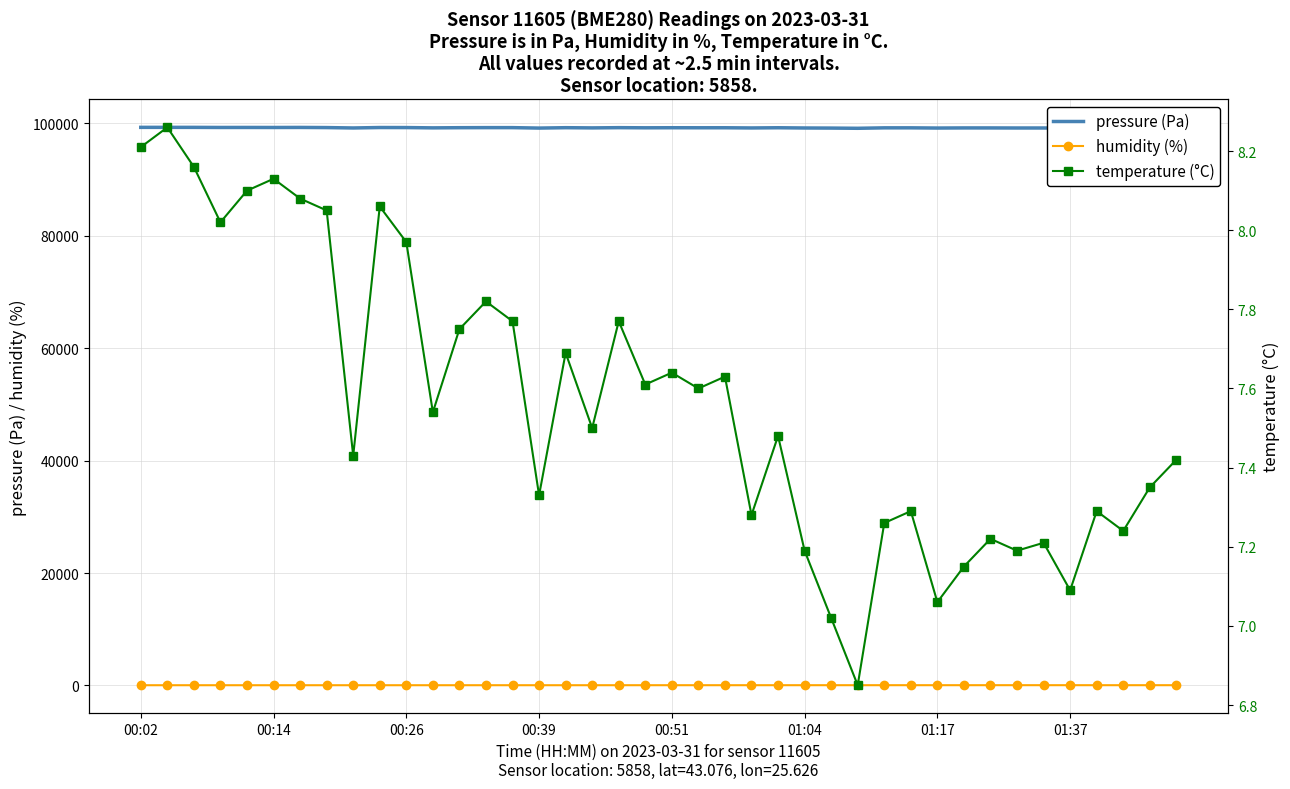

What is the difference between the maximum and second lowest values in the humidity (%) series?

7.7